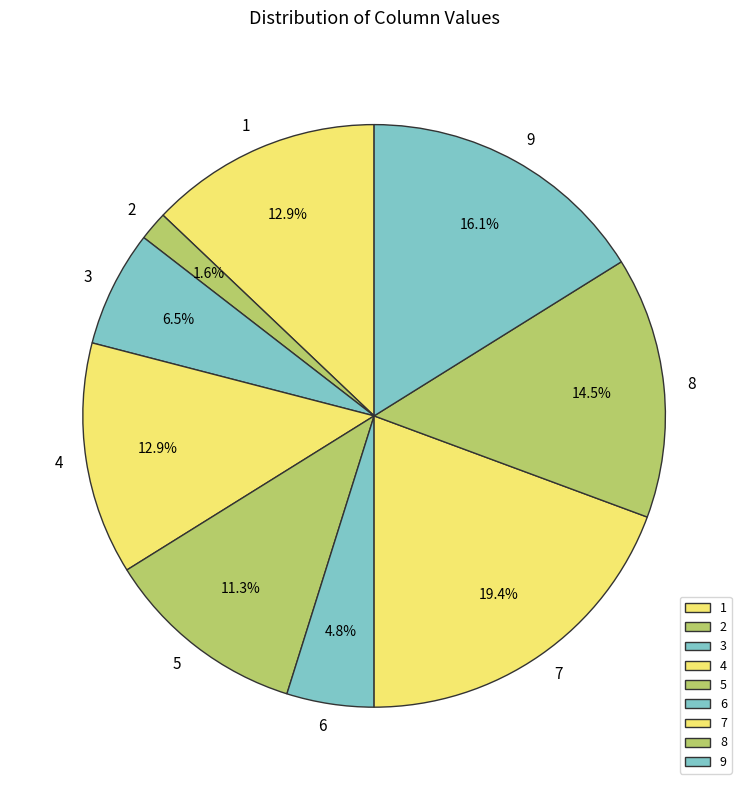

Between 4 and 2, which is larger?

4